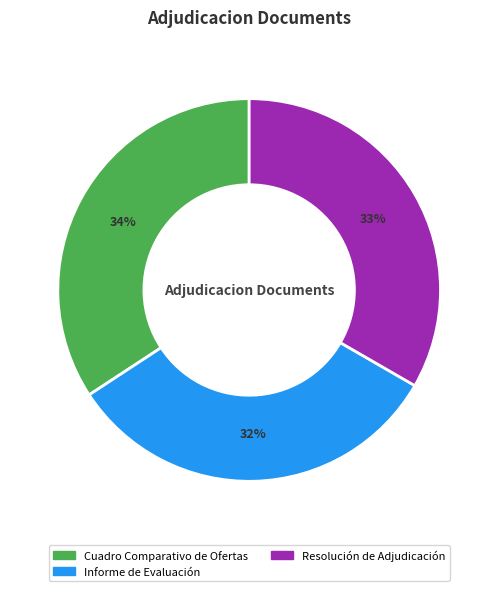

True or false: Cuadro Comparativo de Ofertas accounts for 34% of the total.

True